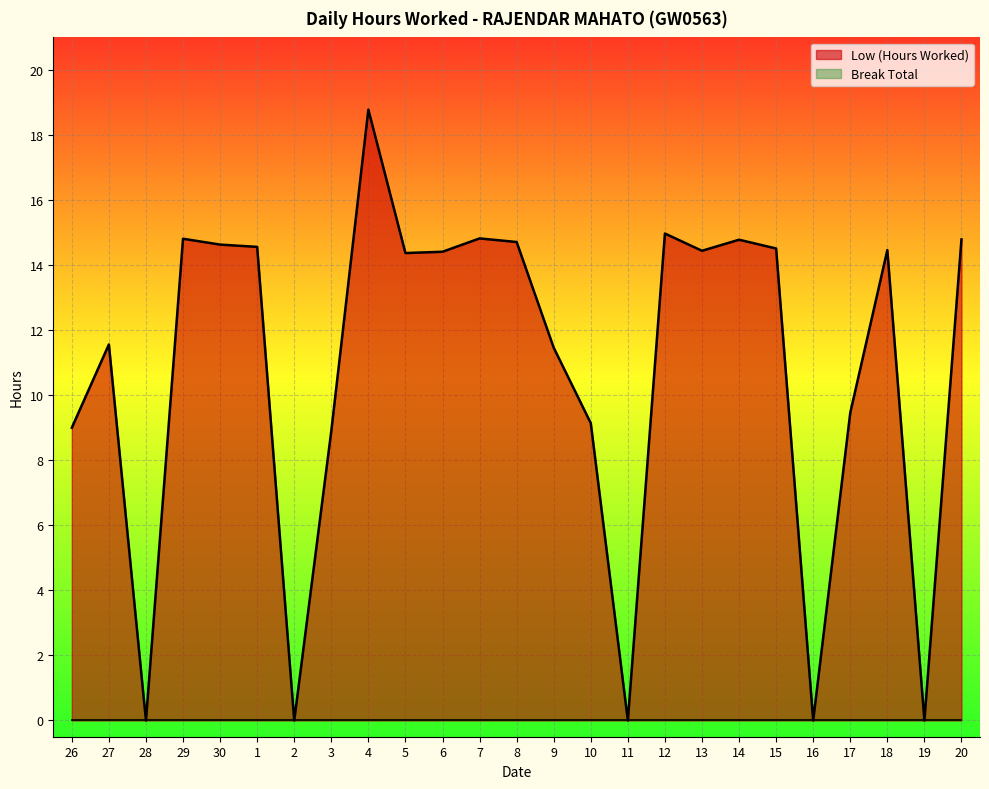

What is the average value?

10.7